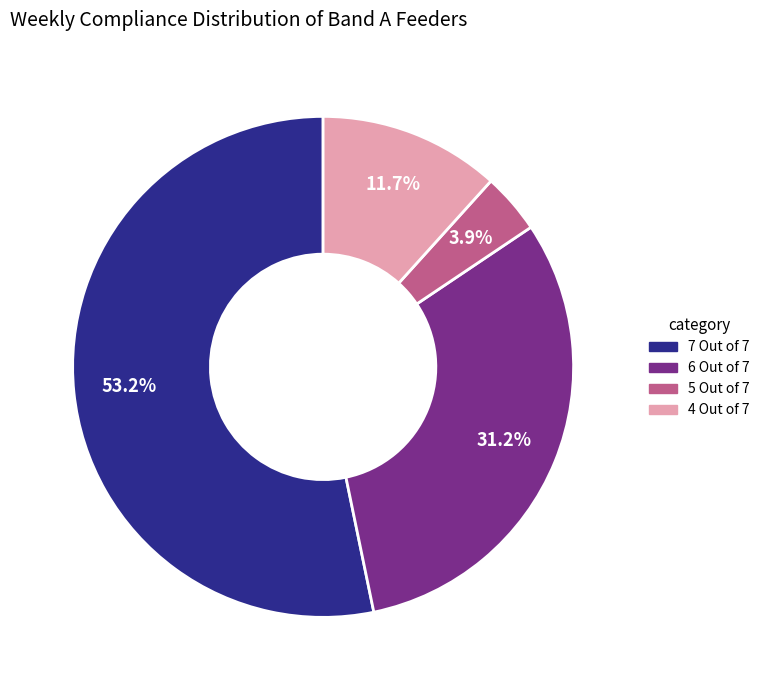

To the nearest percent, what is the combined percentage of 5 Out of 7 and 4 Out of 7?

16%